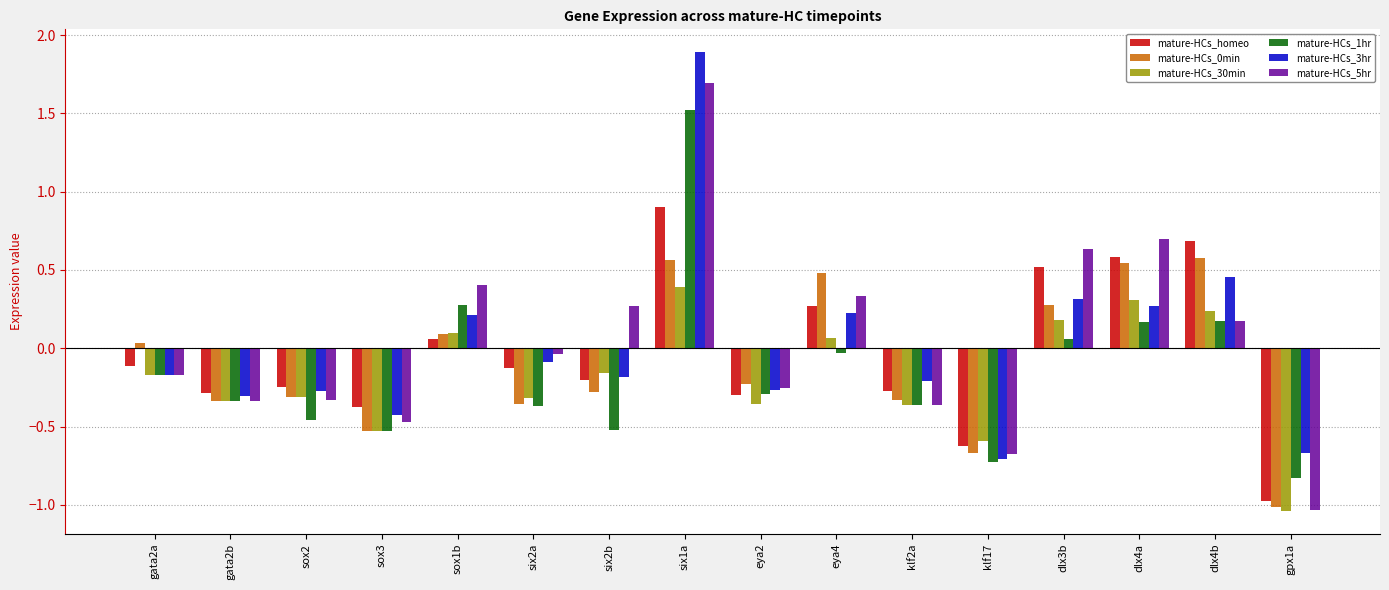

Read the mature-HCs_30min value at dlx4a.

0.3